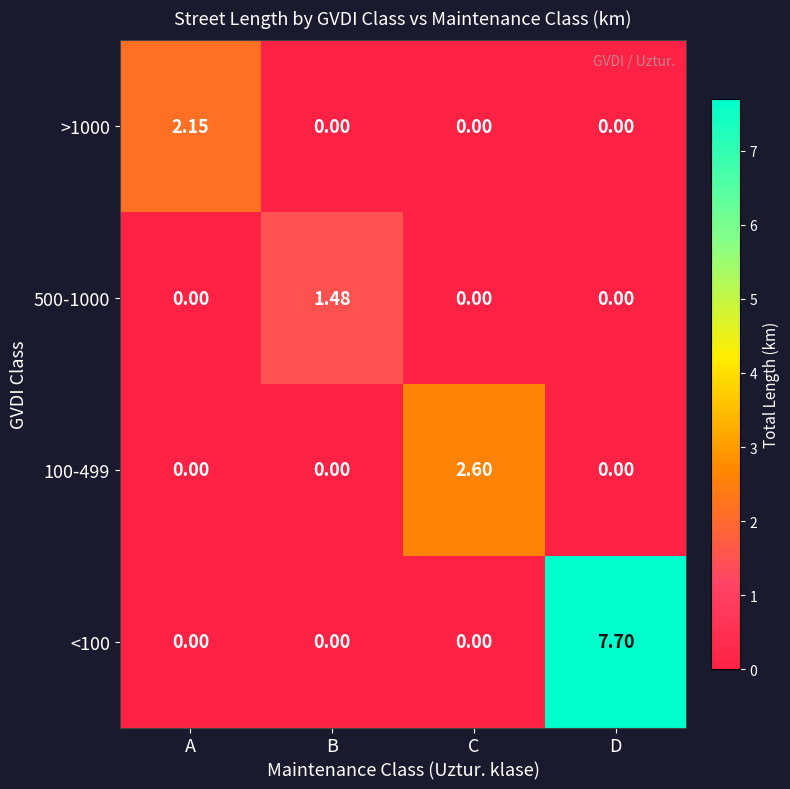

How many distinct data groups are displayed?

4